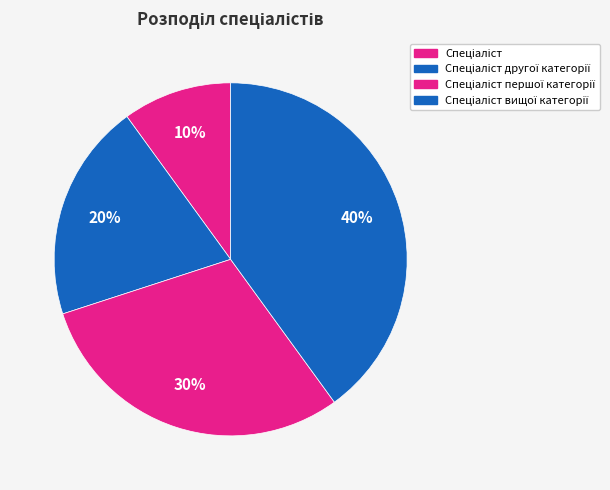

How many slices are in this pie chart?

4